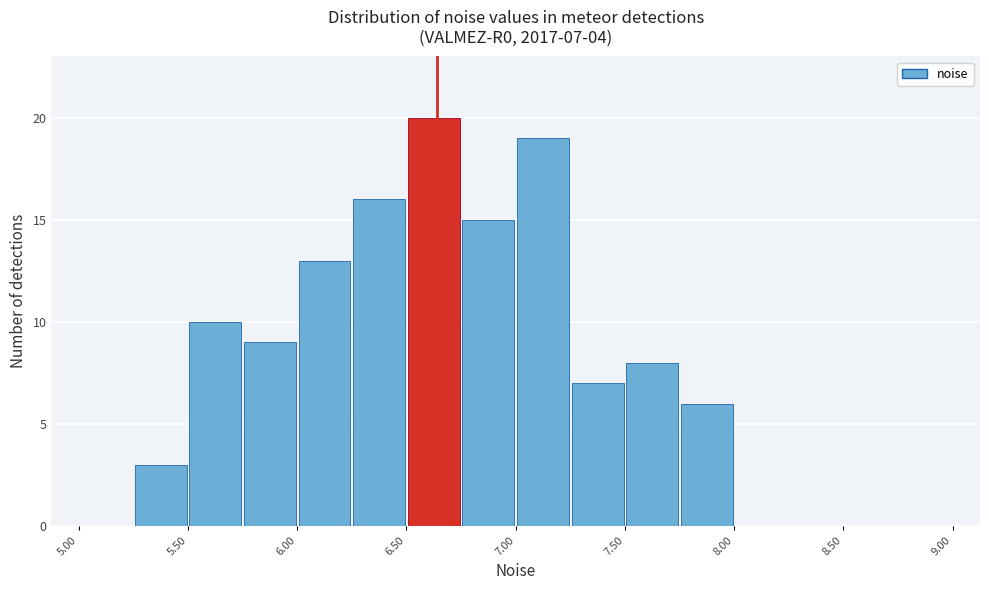

Over which range of the x-axis is the bar tallest?

6.50 to 6.75